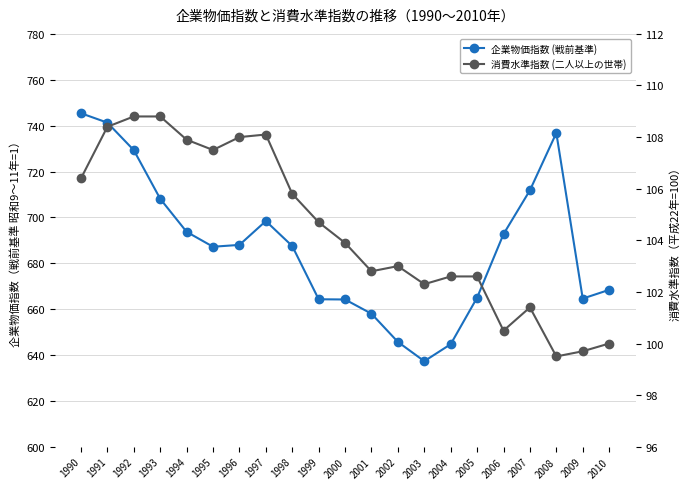

What is the difference between the maximum and minimum values in the 企業物価指数 (戦前基準) series?

108.1